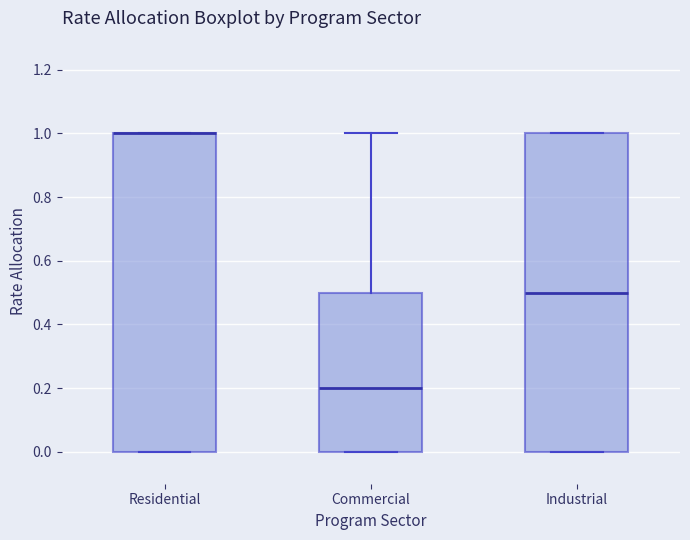

Reading left to right, read every box against the y-axis: the position of its median line, the range the box covers, and the ends of its whiskers. The values are not printed on the chart, so give them approximately, as read against the axis.

Residential: median 1.0 (drawn on the box's upper edge), box 0.0 to 1.0, whiskers 0.0 to 1.0
Commercial: median 0.2, box 0.0 to 0.5, whiskers 0.0 to 1.0
Industrial: median 0.5, box 0.0 to 1.0, whiskers 0.0 to 1.0